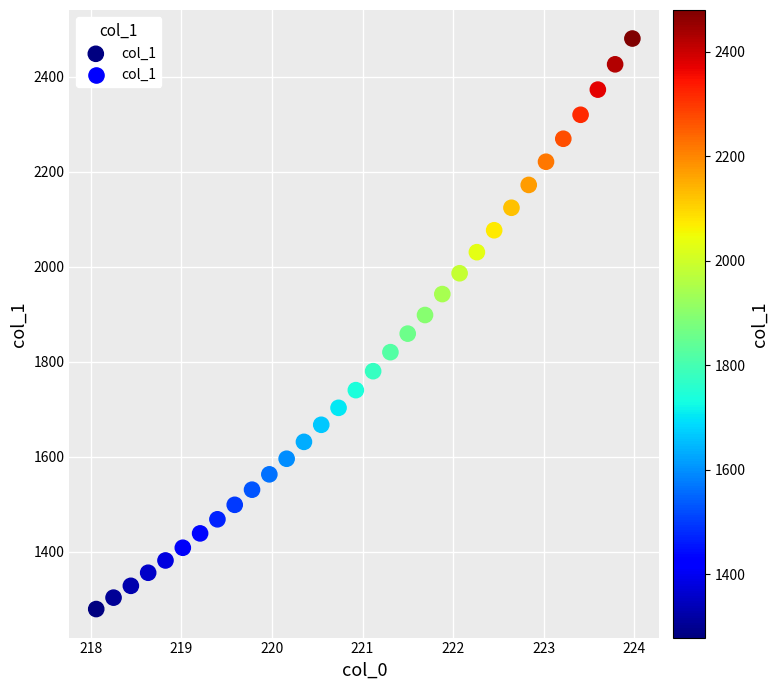

What is the range of Y values (max minus min)?

1201.3